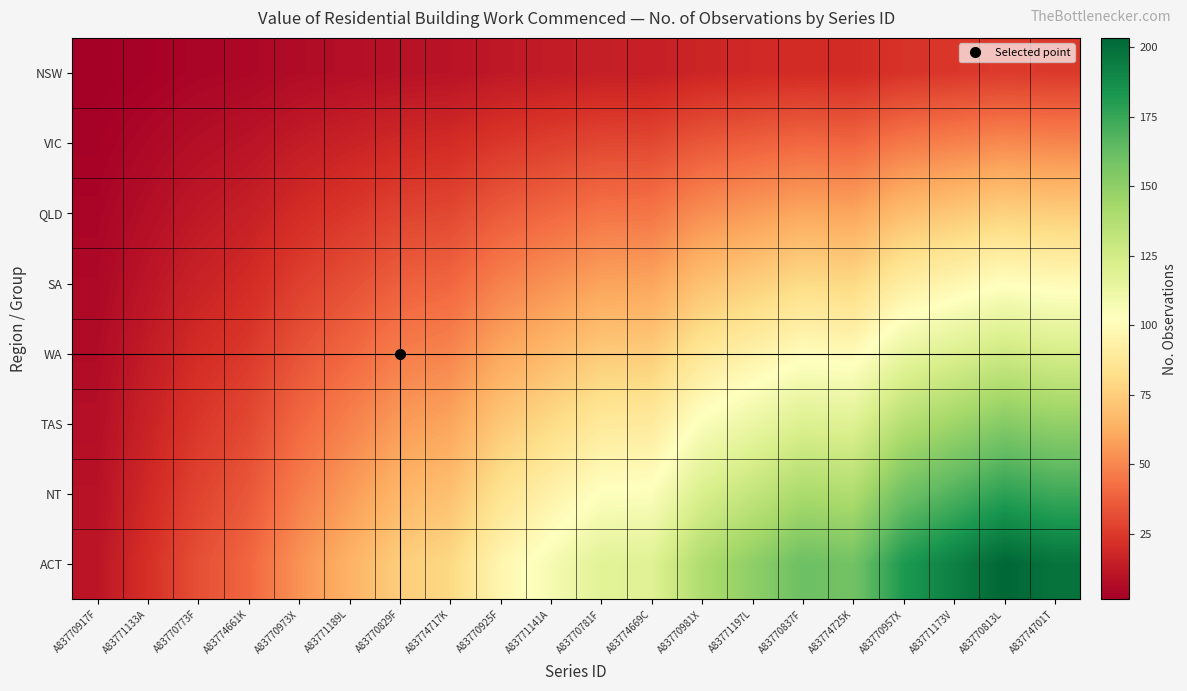

At A83771141A, list the series in order from smallest to largest.

NSW, VIC, QLD, SA, WA, TAS, NT, ACT